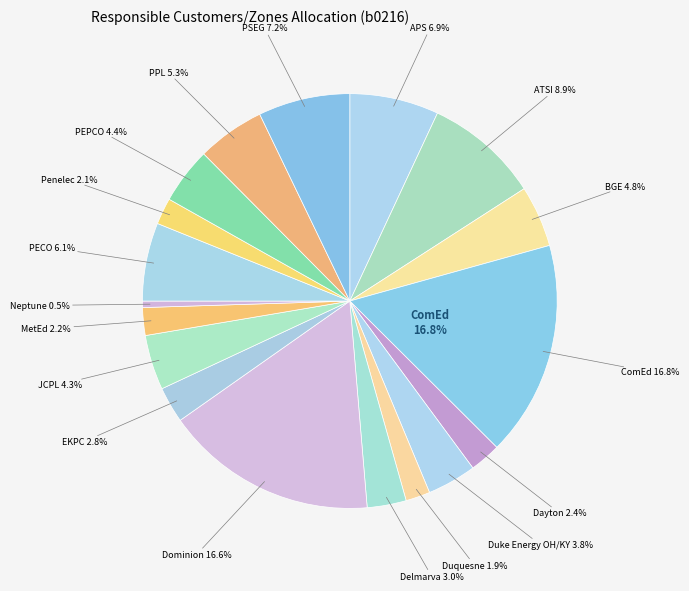

Which category has the smallest portion of the pie?

Neptune